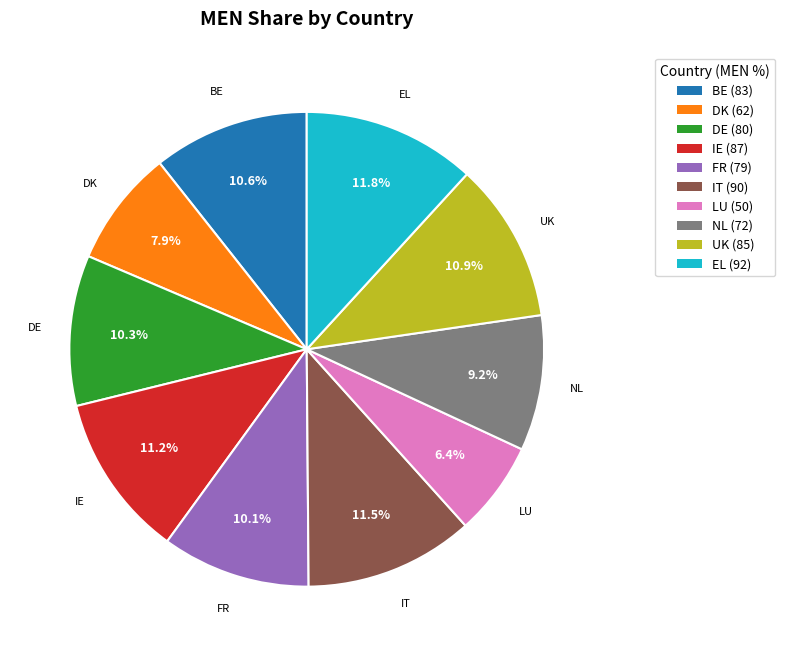

What is the ratio of the value at LU to the value at NL?

0.7